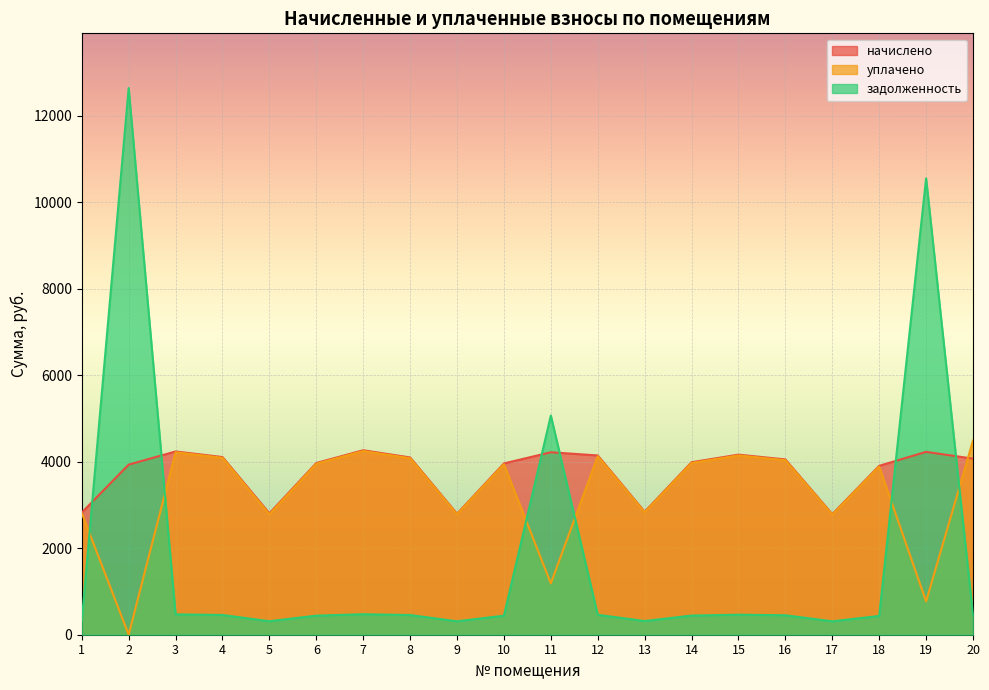

How many data points in уплачено are less than 3953?

10